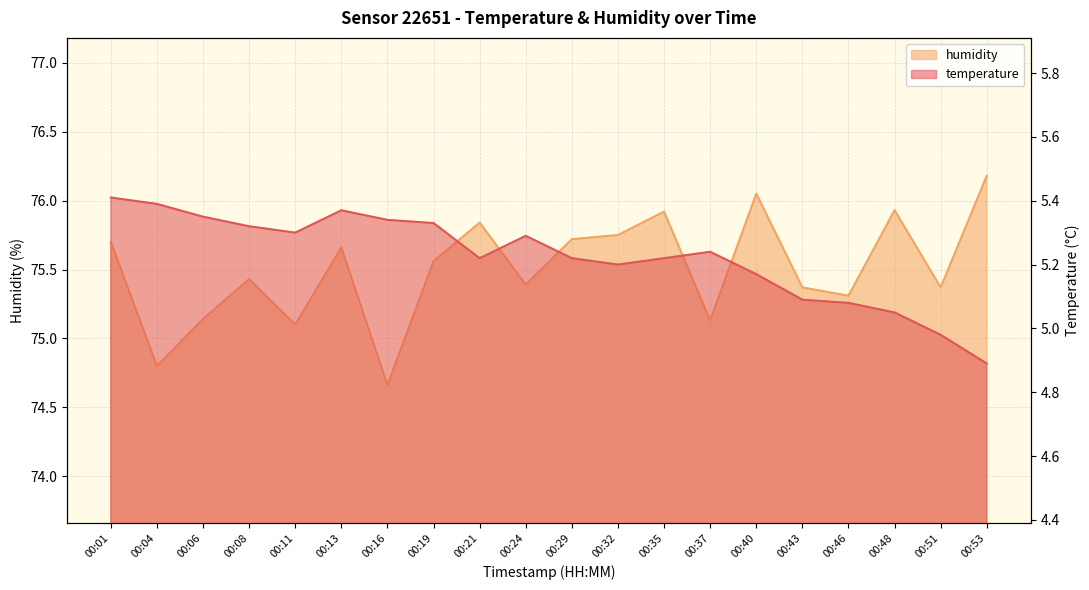

What is the maximum value for humidity?

76.2